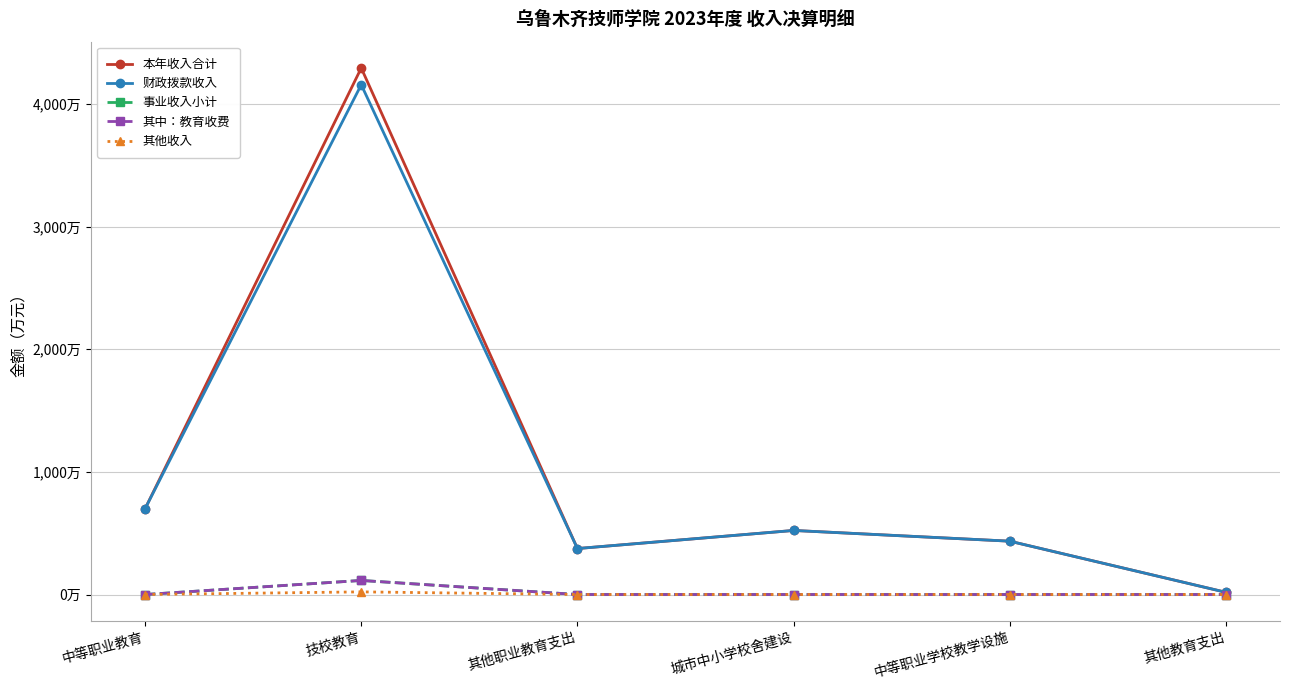

Which category has the lowest value in the 其中：教育收费 series?

中等职业教育